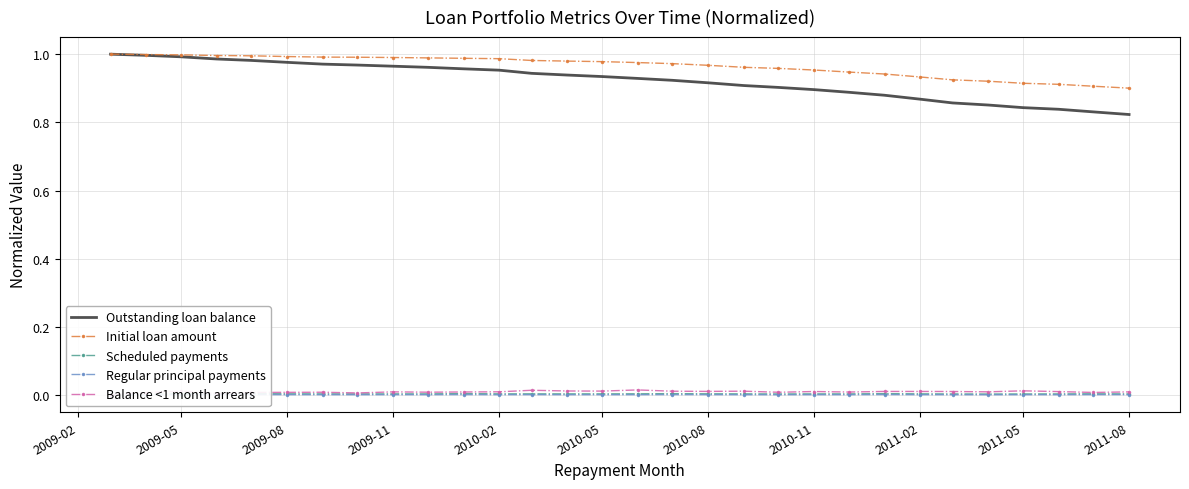

True or false: Initial loan amount and Scheduled payments intersect in this chart.

False